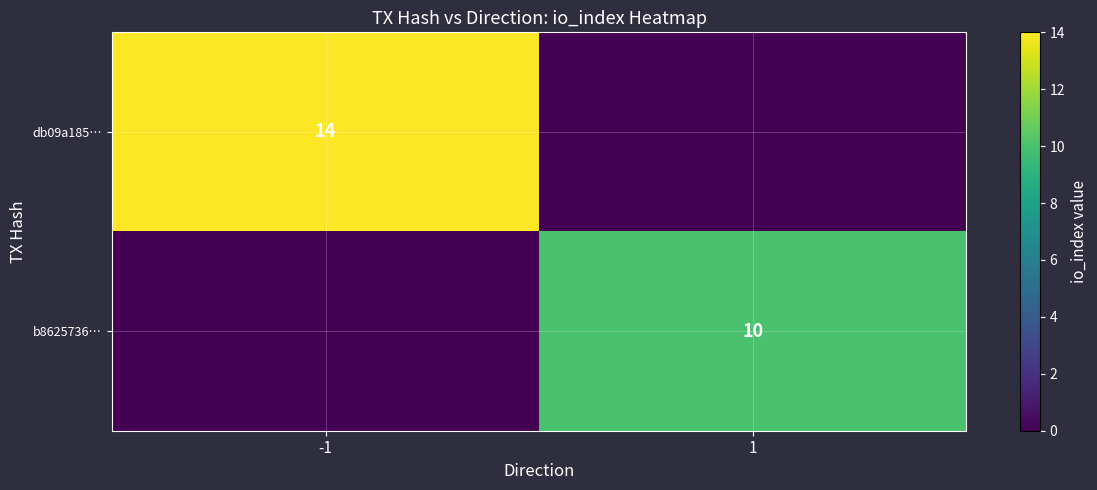

True or false: db09a185… has a value of 14 at -1.

True